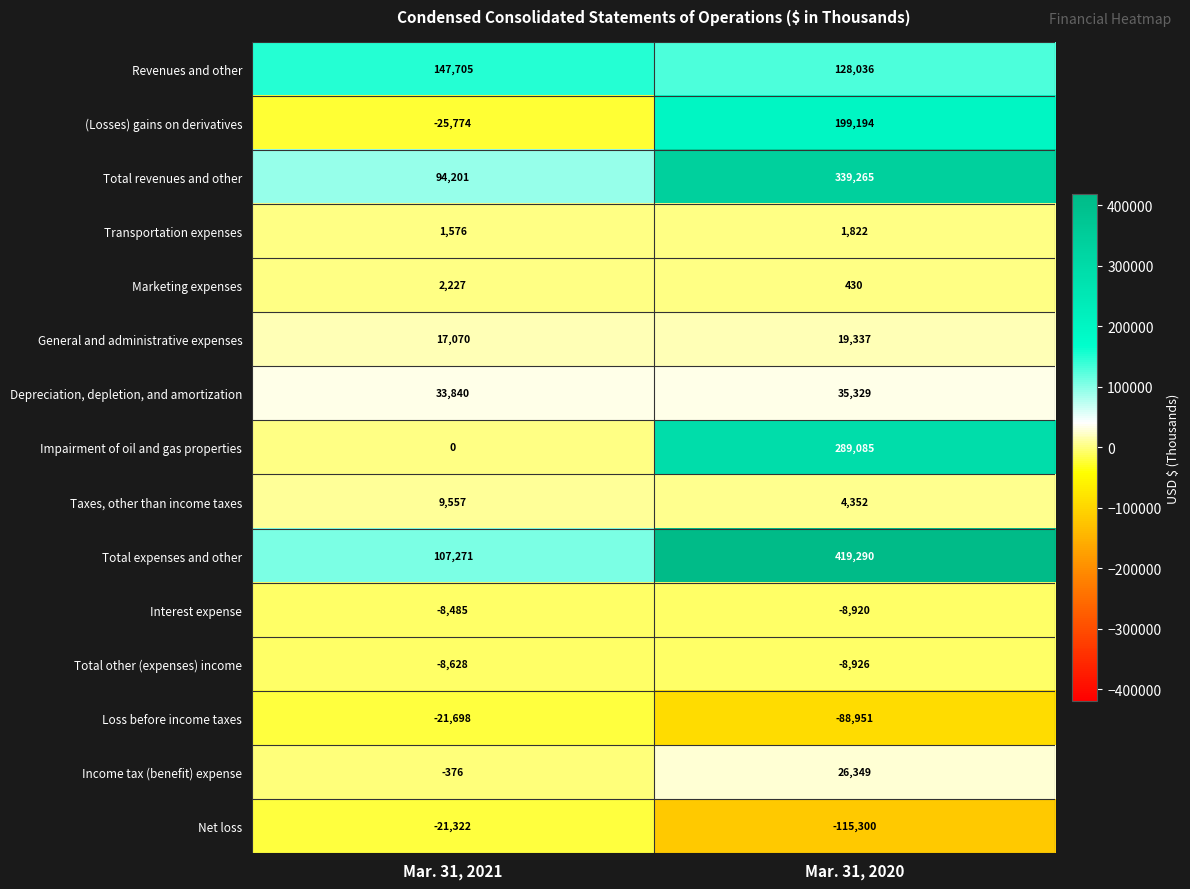

Count the number of categories in the chart.

2